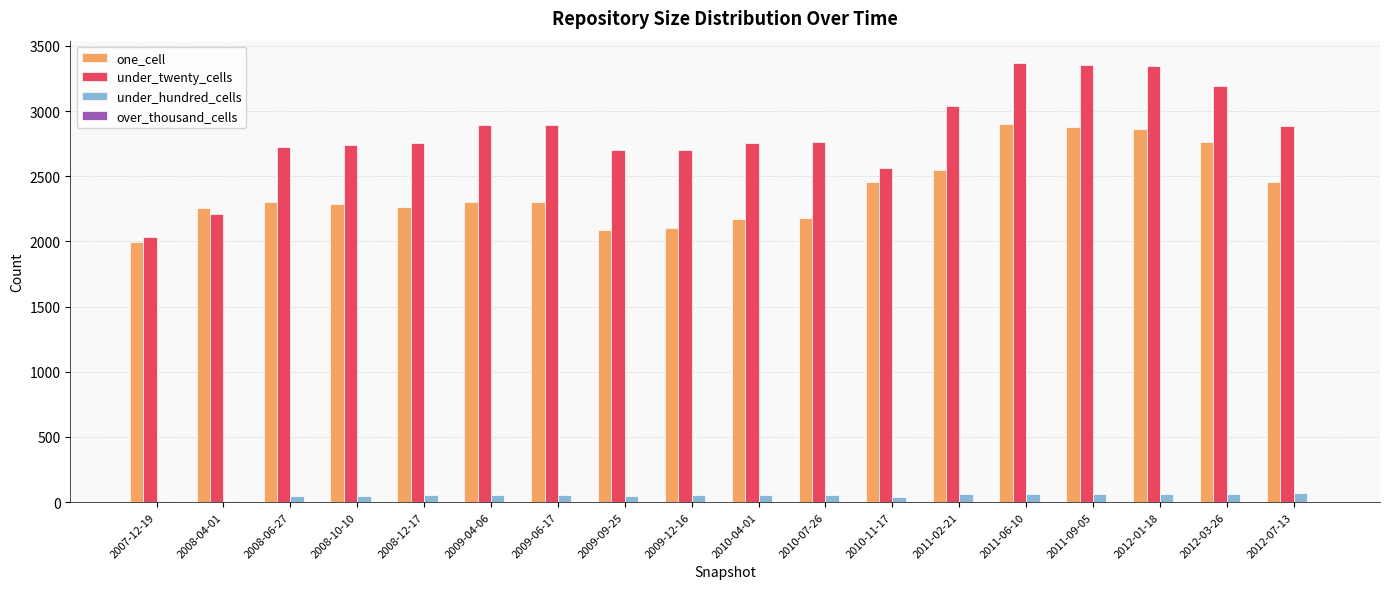

What is the sum of all one_cell values?

43125